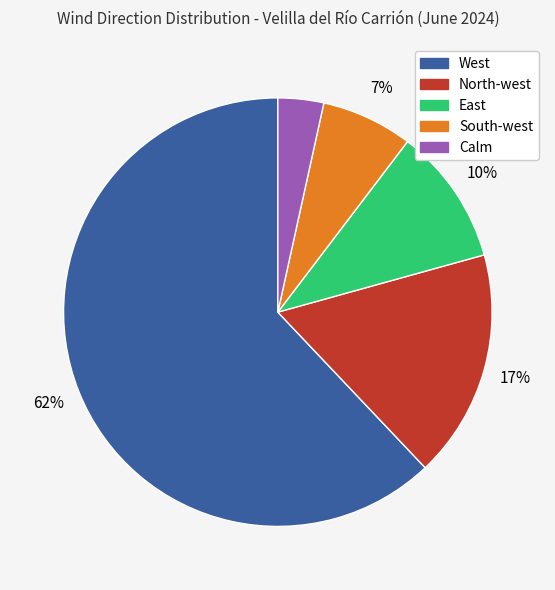

Is there a majority slice in this chart?

Yes